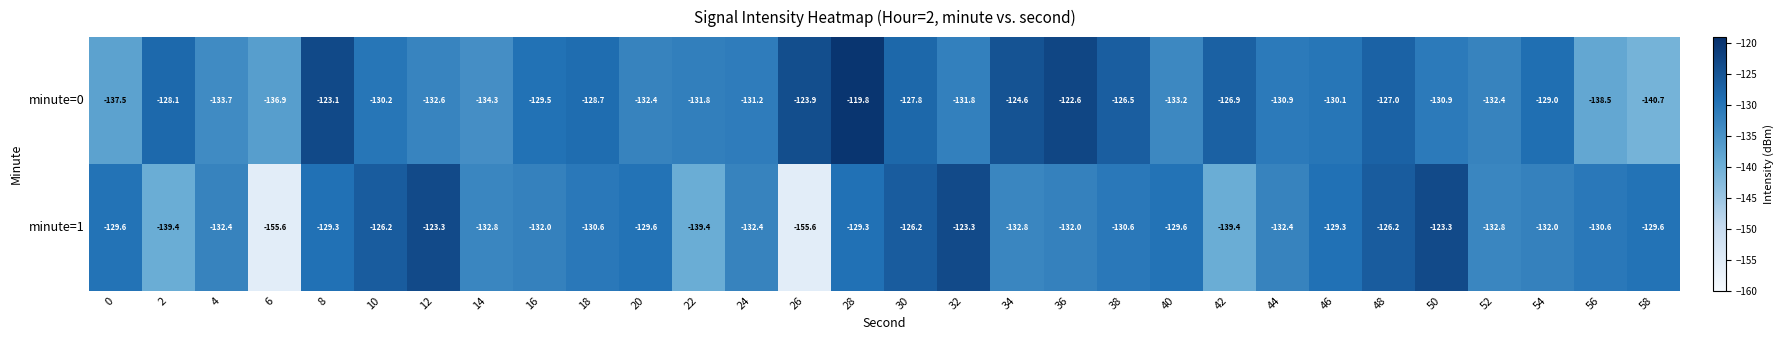

What is the approximate value of minute=1 at 16?

-132.0